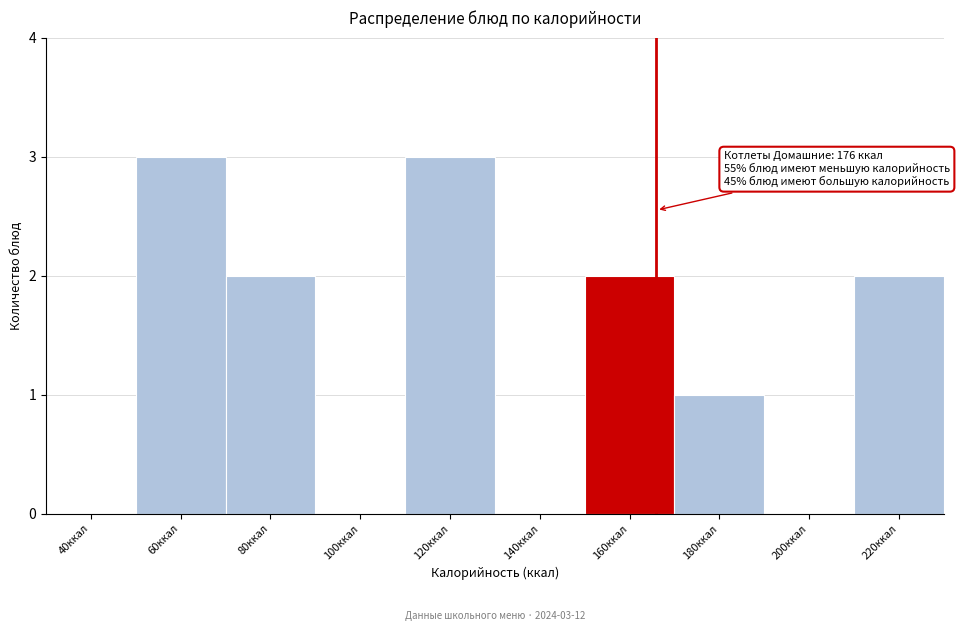

Reading left to right, list all the values displayed in this chart.

40ккал=0	60ккал=3	80ккал=2	100ккал=0	120ккал=3	140ккал=0	160ккал=2	180ккал=1	200ккал=0	220ккал=2